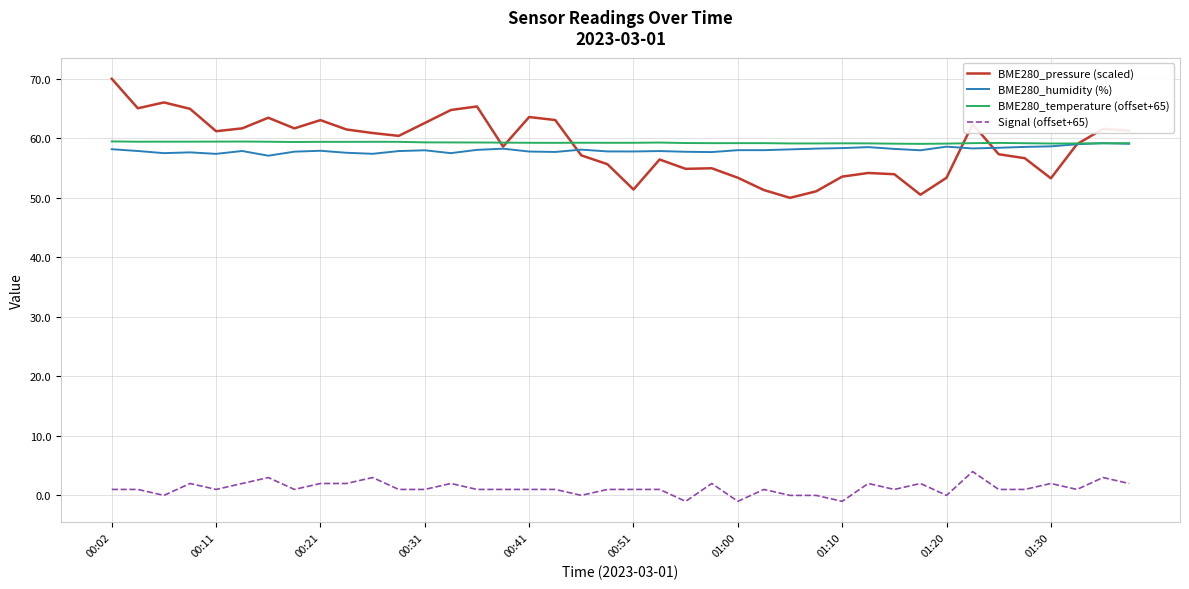

Which series has the widest spread of values?

BME280_pressure (scaled)